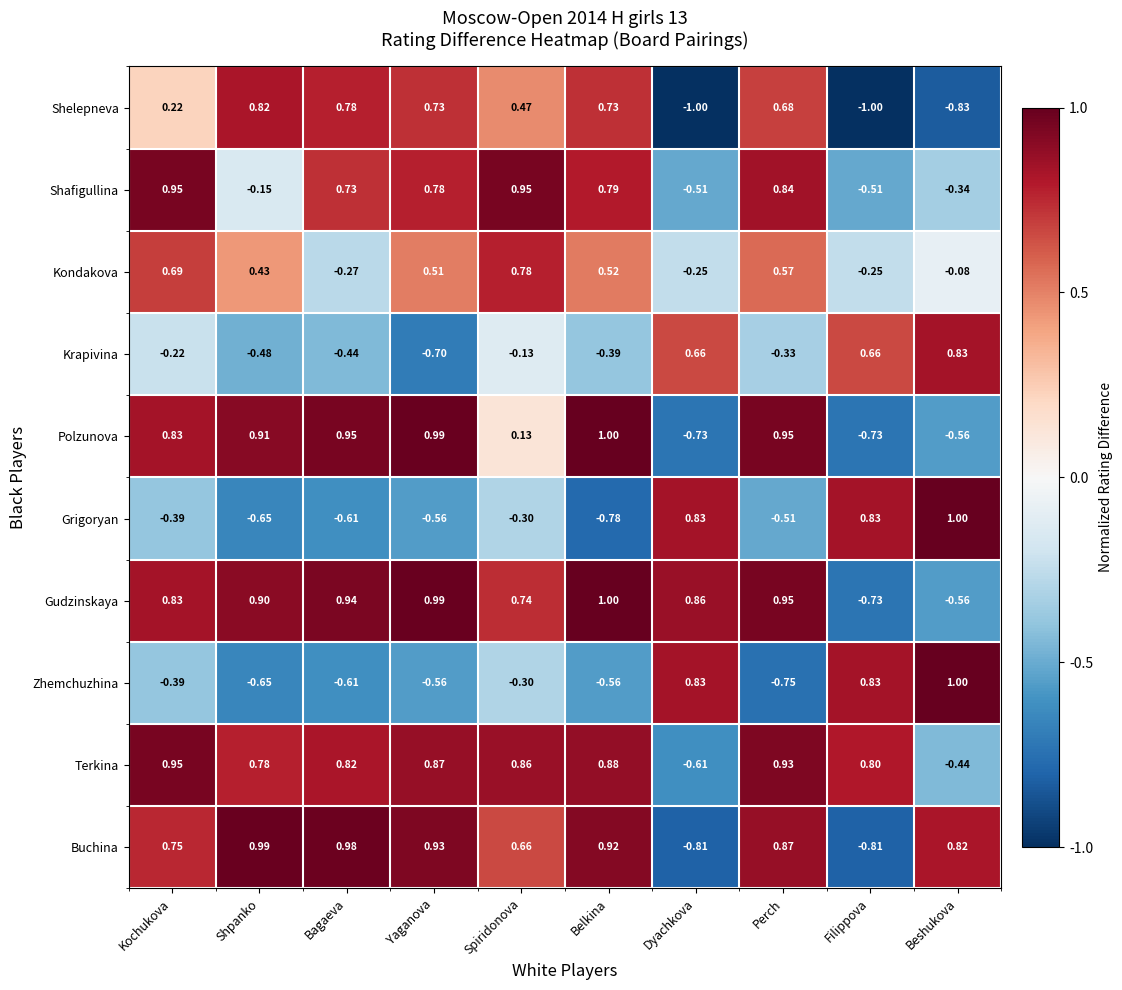

Is the value of Zhemchuzhina at Kochukova greater than the value of Kondakova at Yaganova?

No